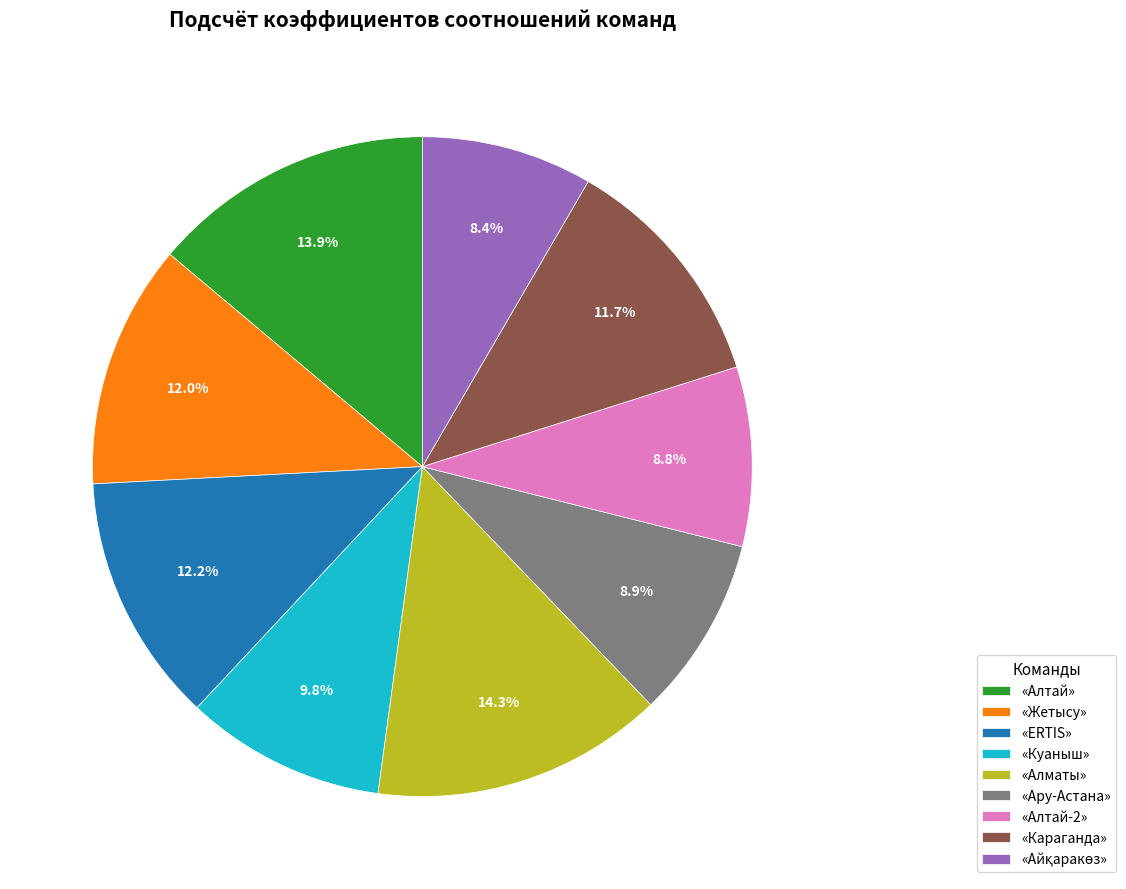

Count the number of slices in the pie.

9